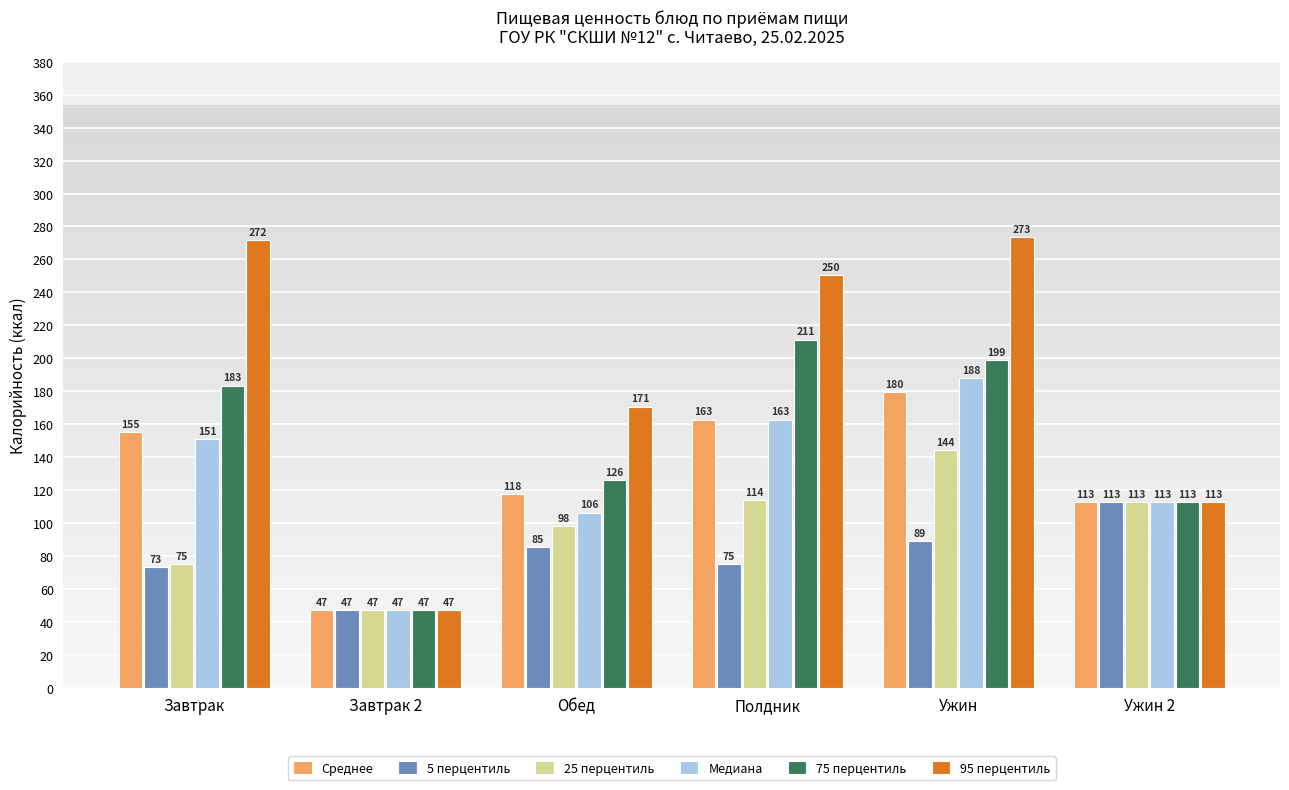

What is the difference between the Среднее values at Полдник and Обед?

45.0